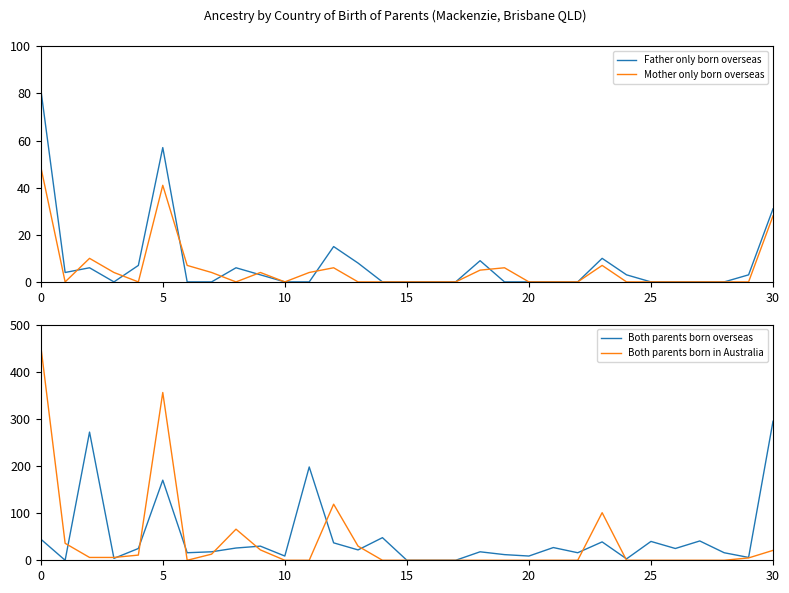

The value of Father only born overseas at 7 is -51. True or false?

False